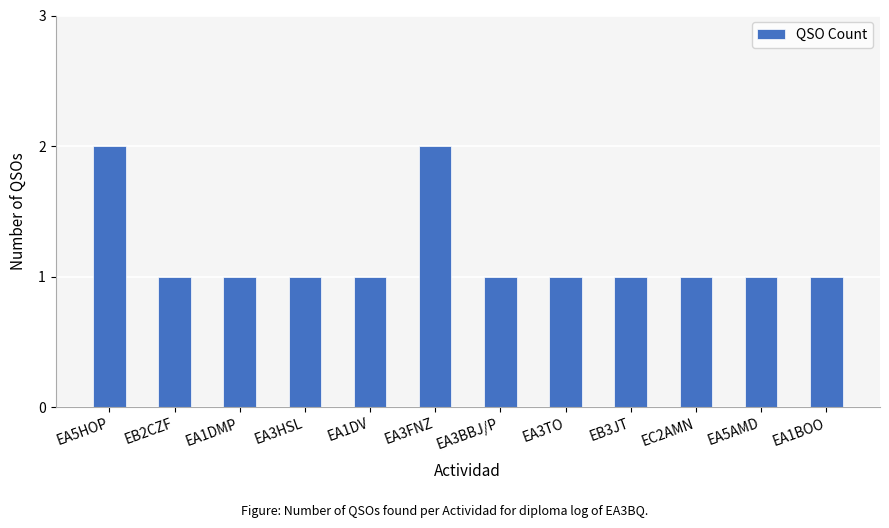

The chart shows a value of 1 at EA3HSL. True or false?

True